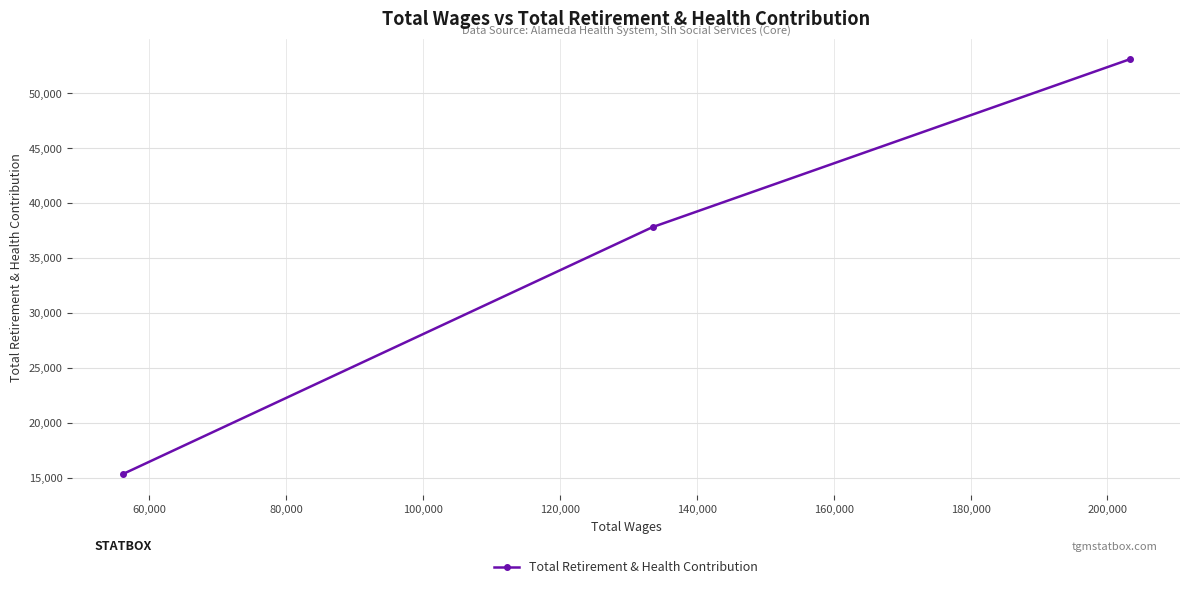

What is the value of the 2nd point from the left?

37816